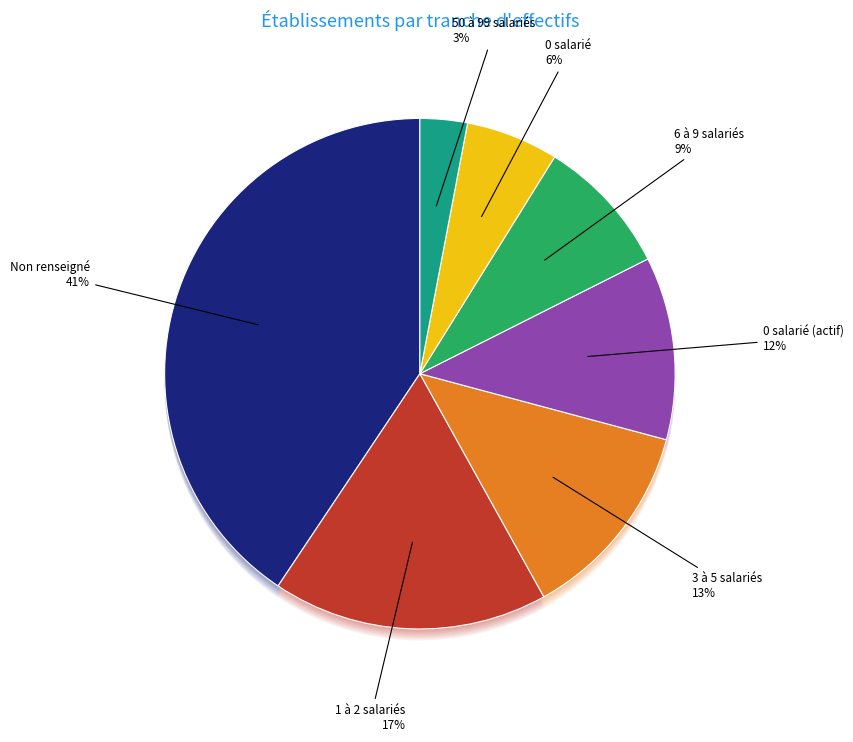

Is there any slice that represents more than half of the pie?

No